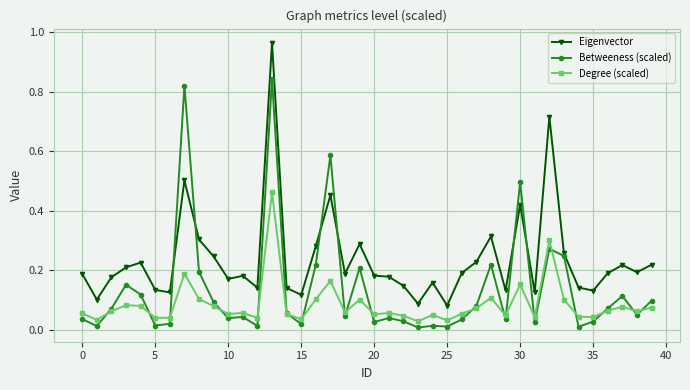

Which series has the widest spread of values?

Eigenvector